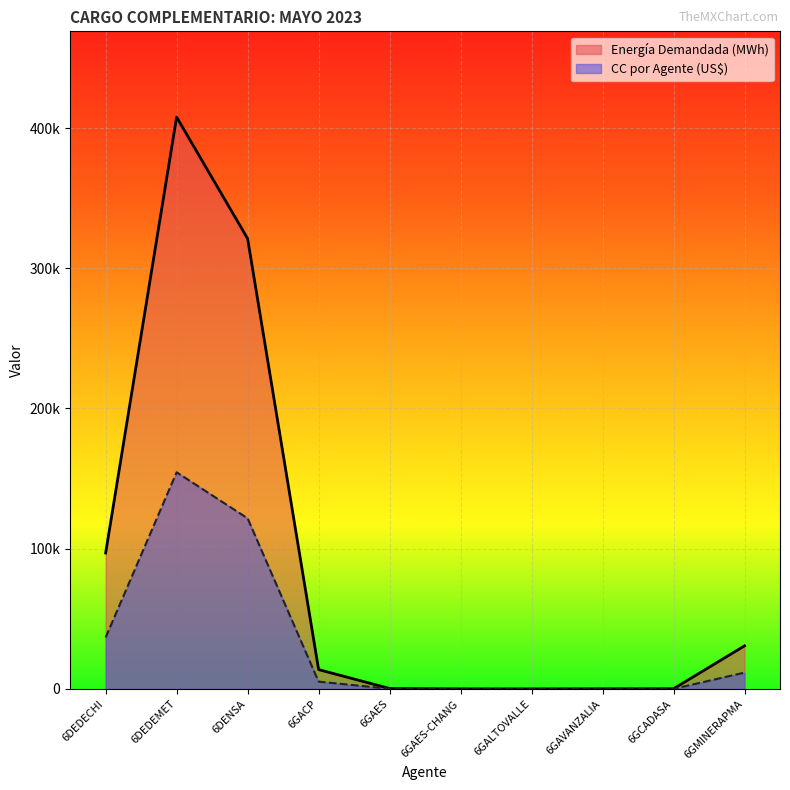

The value of CC por Agente (US$) at 6DEDECHI is 36724.6. True or false?

True